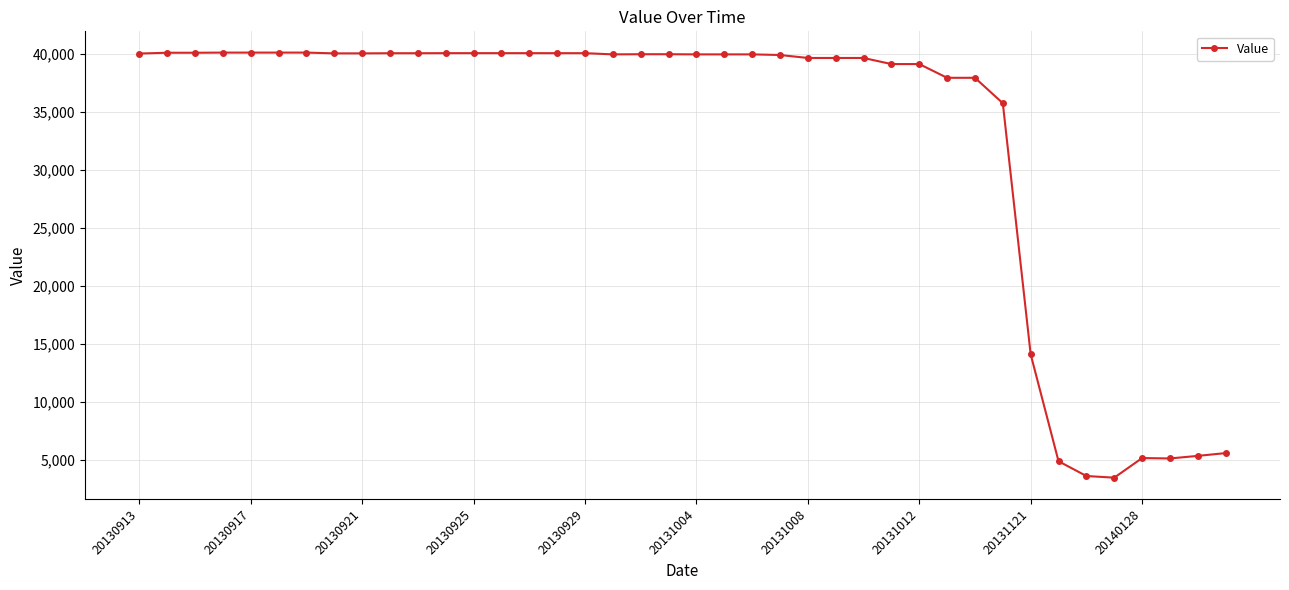

What is the value of the 30th point from the left?

37914